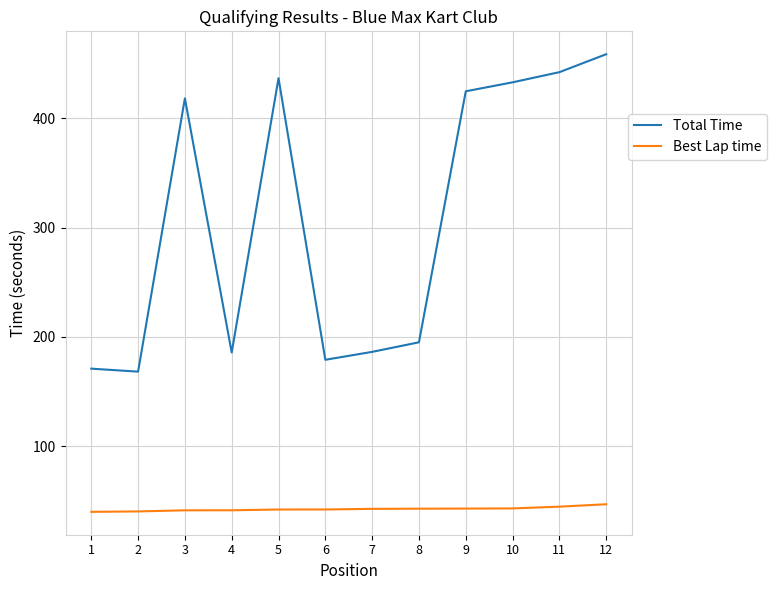

List the series in order of their overall mean, lowest first.

Best Lap time, Total Time